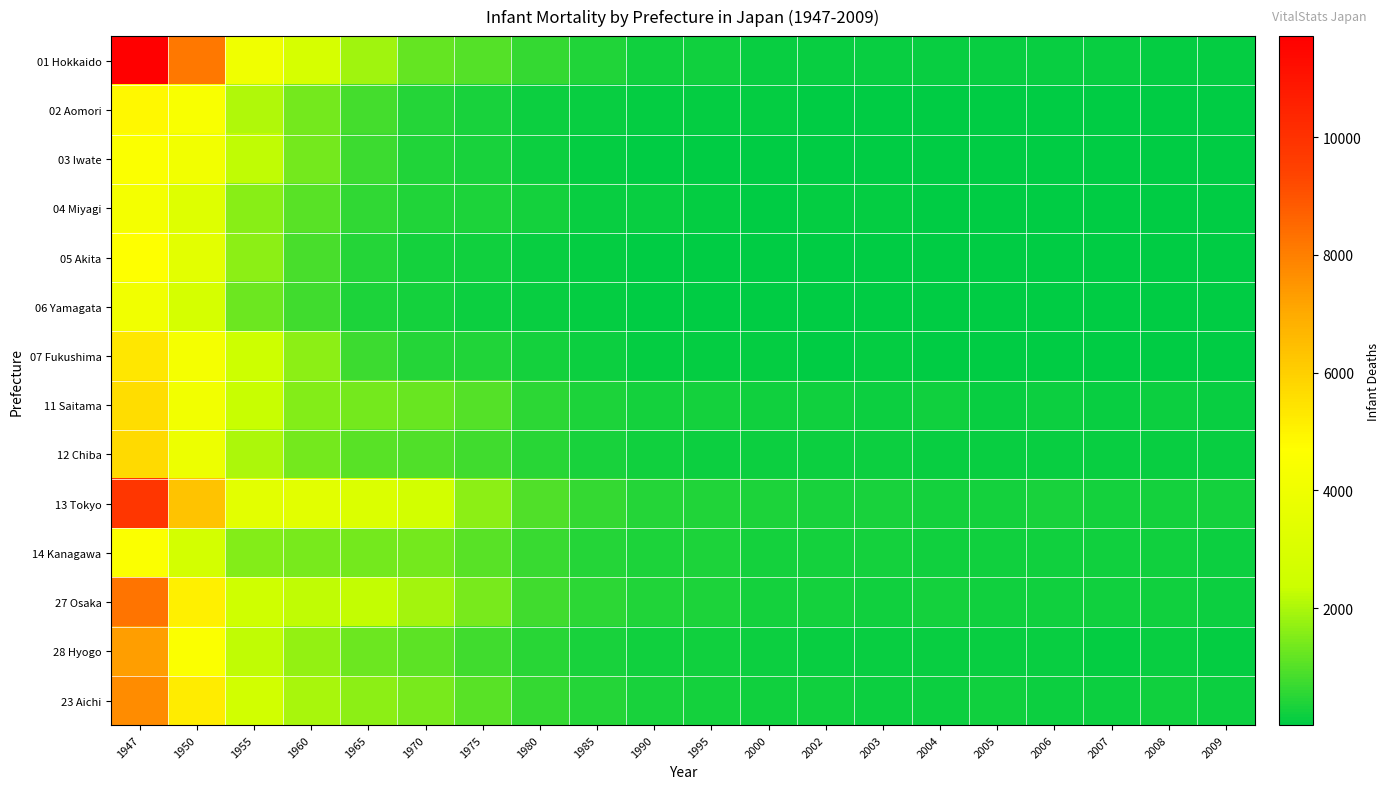

Which series has the largest total across all categories?

13 Tokyo